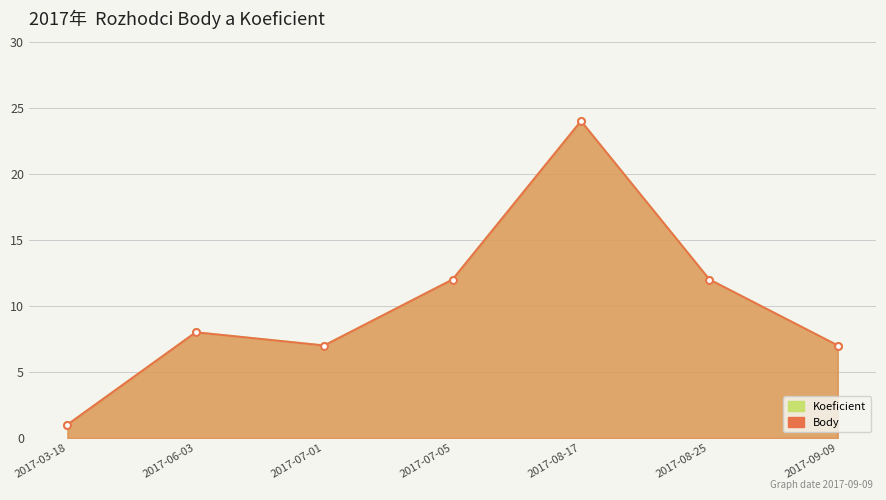

How many data points does each series have?

7